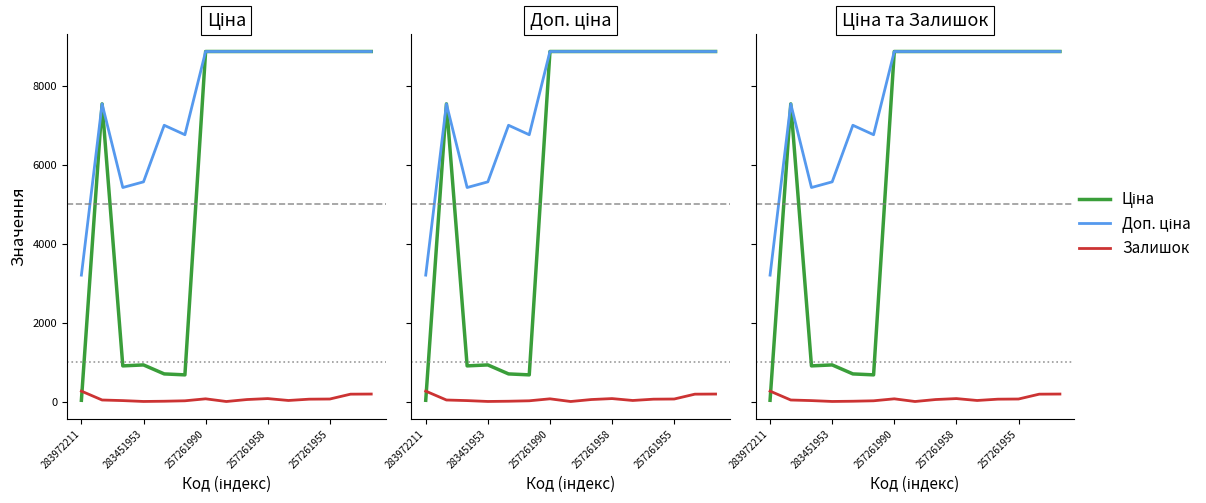

Which category has the lowest value in the Залишок series?

7